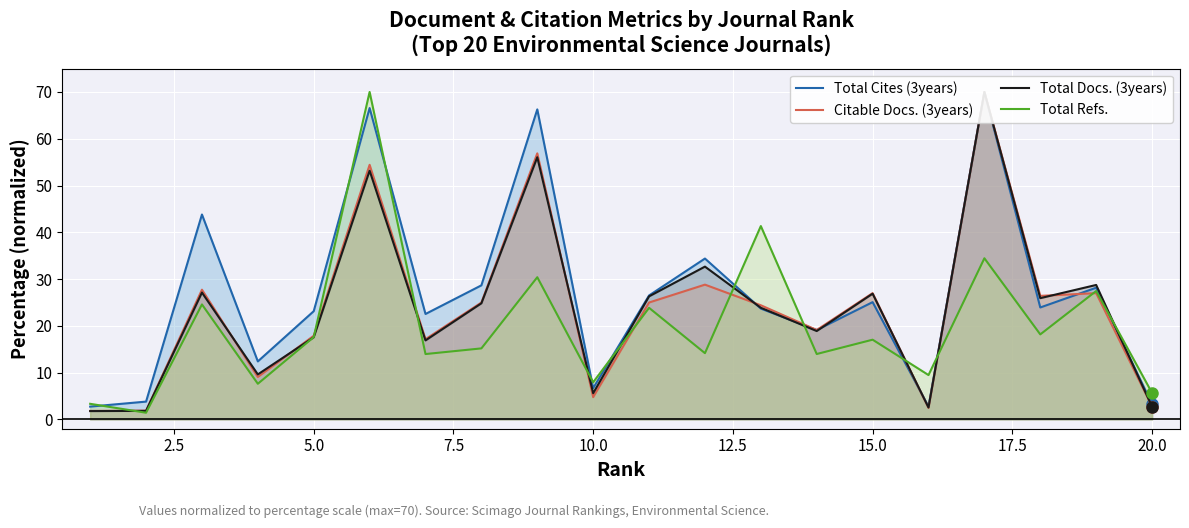

What is the highest value of the Total Refs. series?

70.0